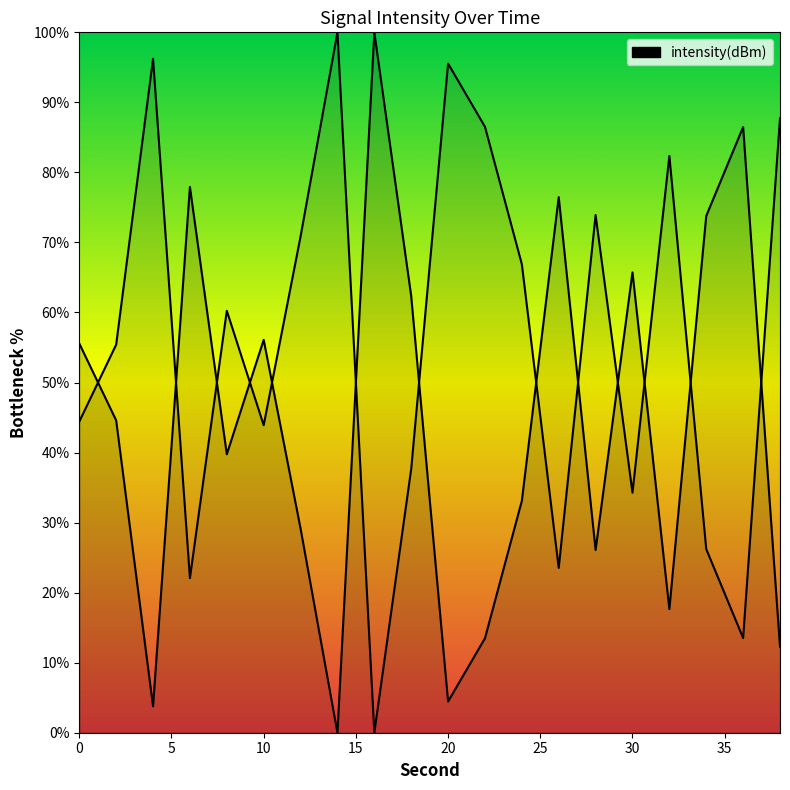

What is the value of the 19th point from the left?

86.5